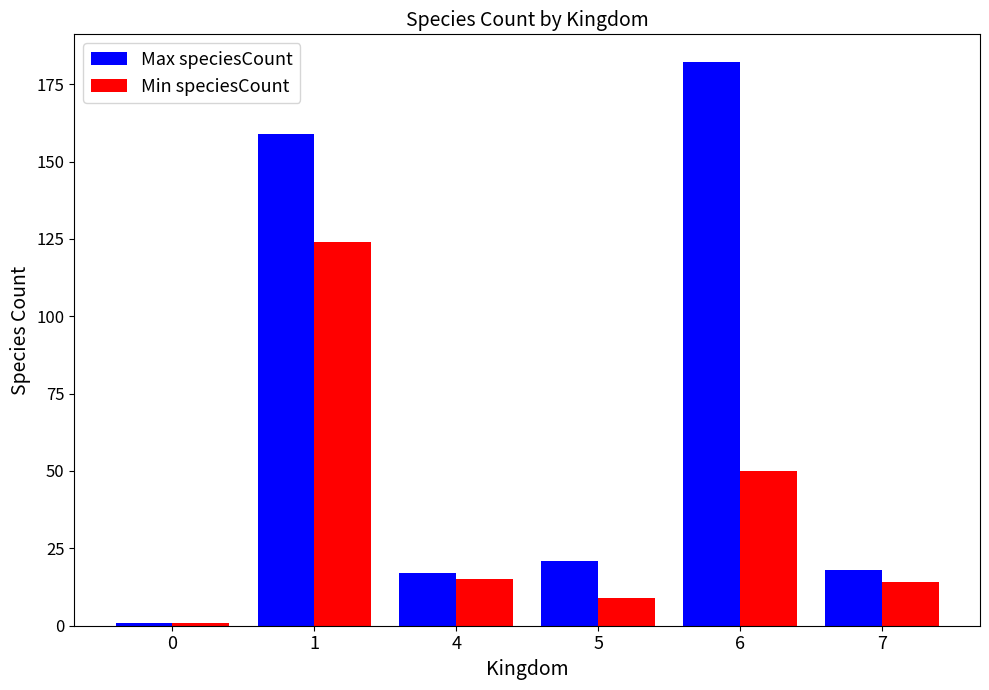

How many groups of bars are there?

6